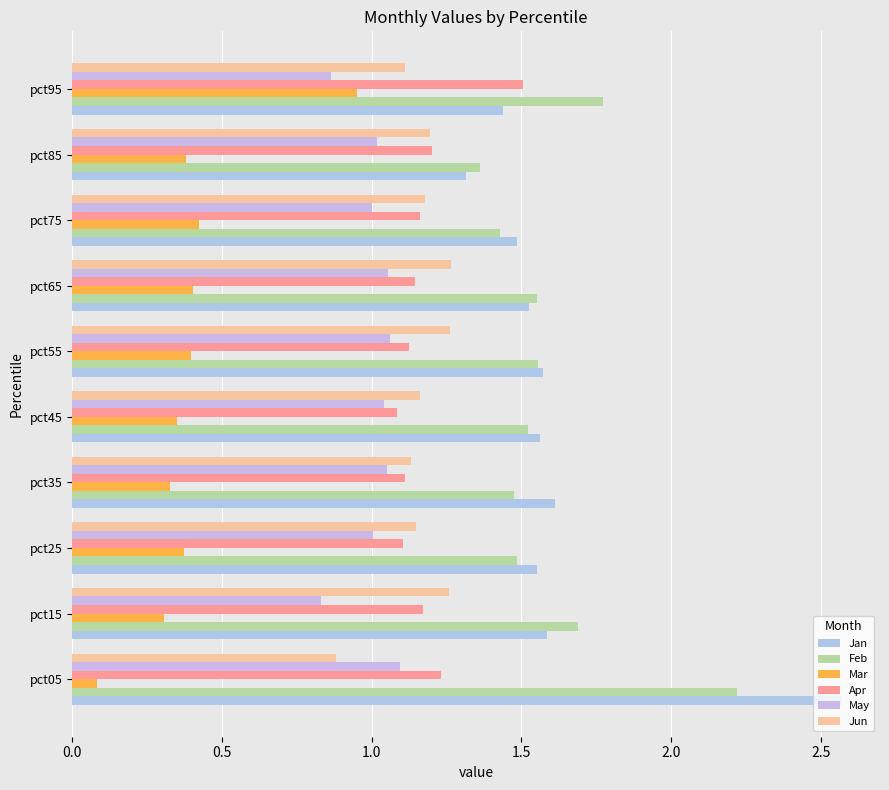

Which series has the largest total across all categories?

Jan